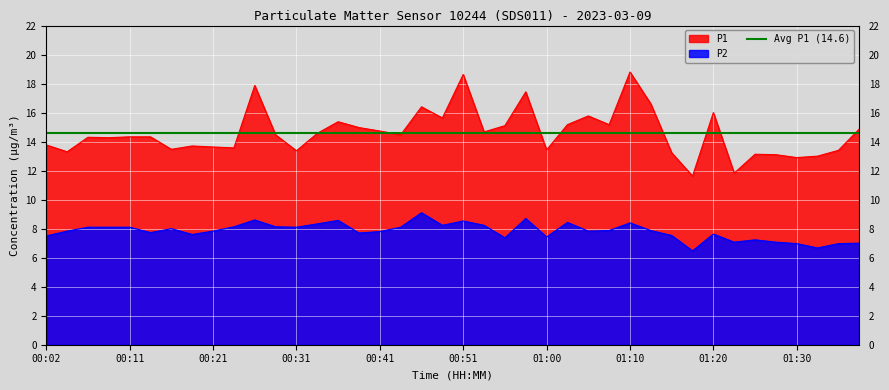

Where does the P2 series first go above 7?

00:02